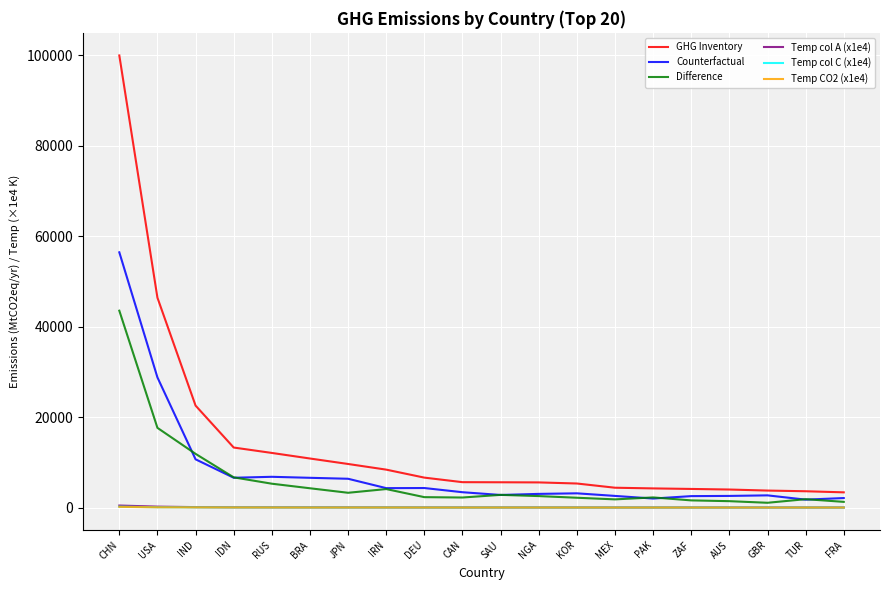

Which series has the largest range (max minus min)?

GHG Inventory